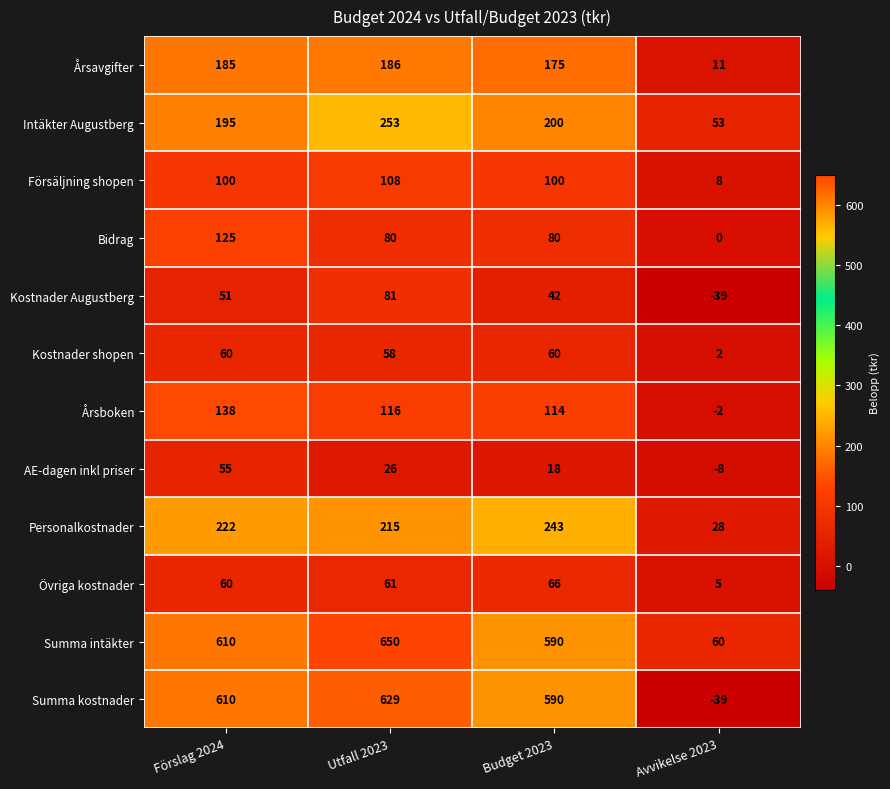

Which series has the widest spread of values?

Summa kostnader